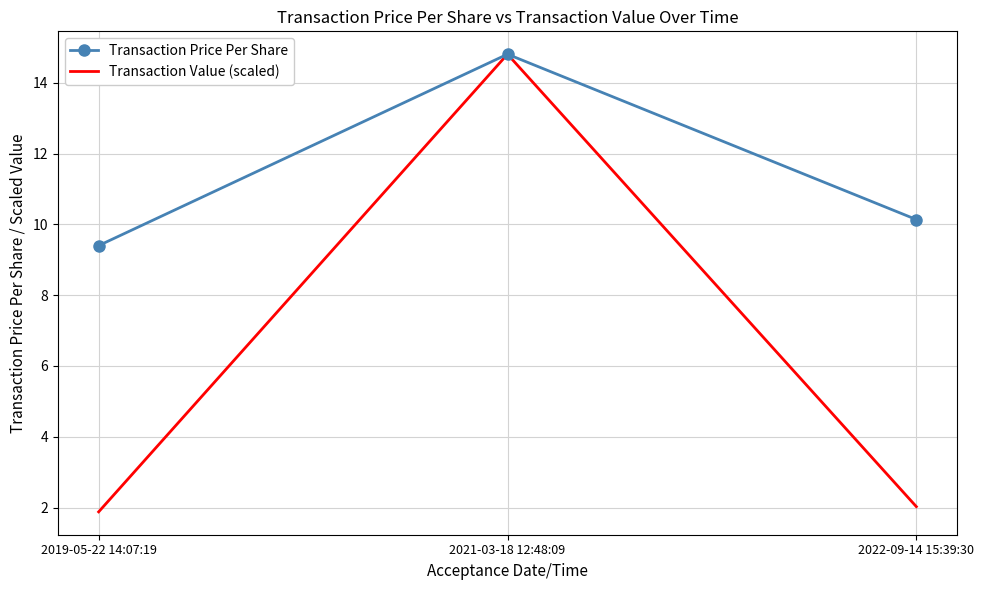

Reading left to right, what are all the values shown in this chart?

Transaction Price Per Share: 2019-05-22 14:07:19=9.4	2021-03-18 12:48:09=14.8	2022-09-14 15:39:30=10.1
Transaction Value (scaled): 2019-05-22 14:07:19=1.9	2021-03-18 12:48:09=14.8	2022-09-14 15:39:30=2.0